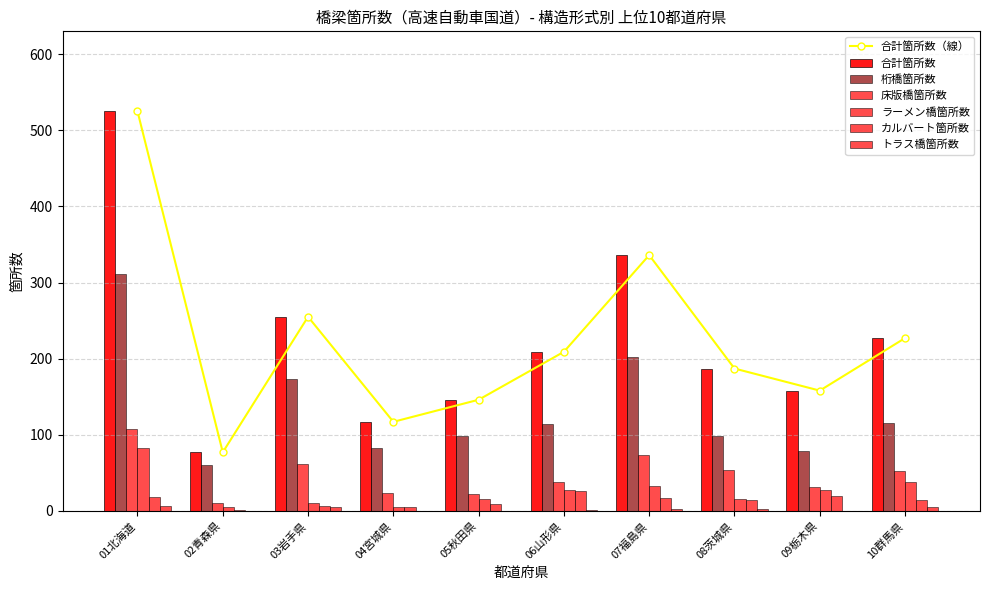

Which series changed the most between 04宮城県 and 07福島県?

合計箇所数